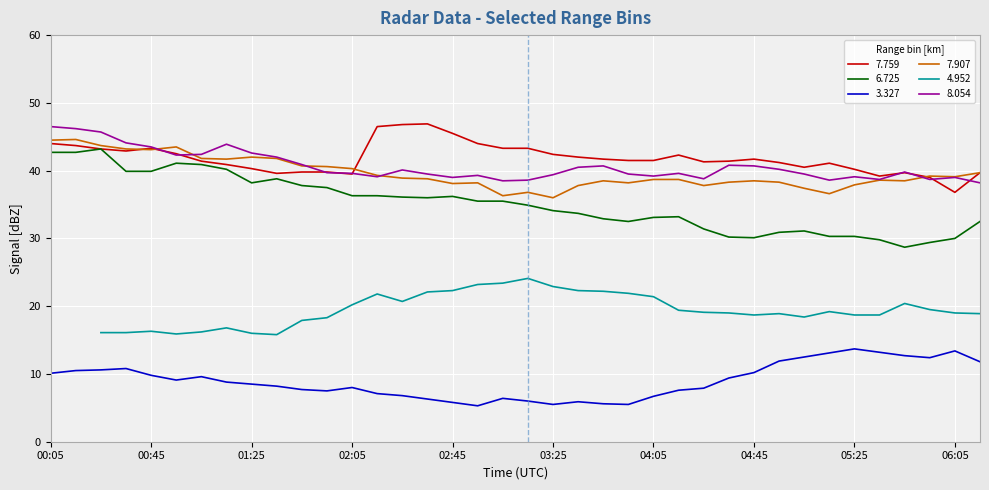

What value does the 6.725 series have at 04:15?

33.2